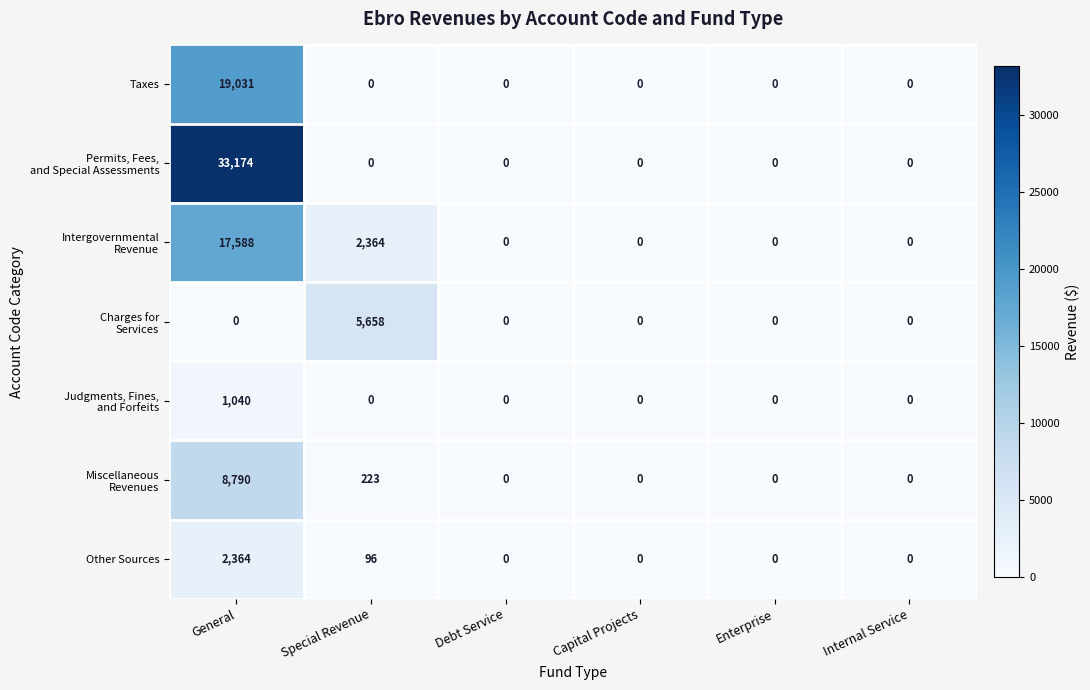

Which label corresponds to the largest value in the chart?

General